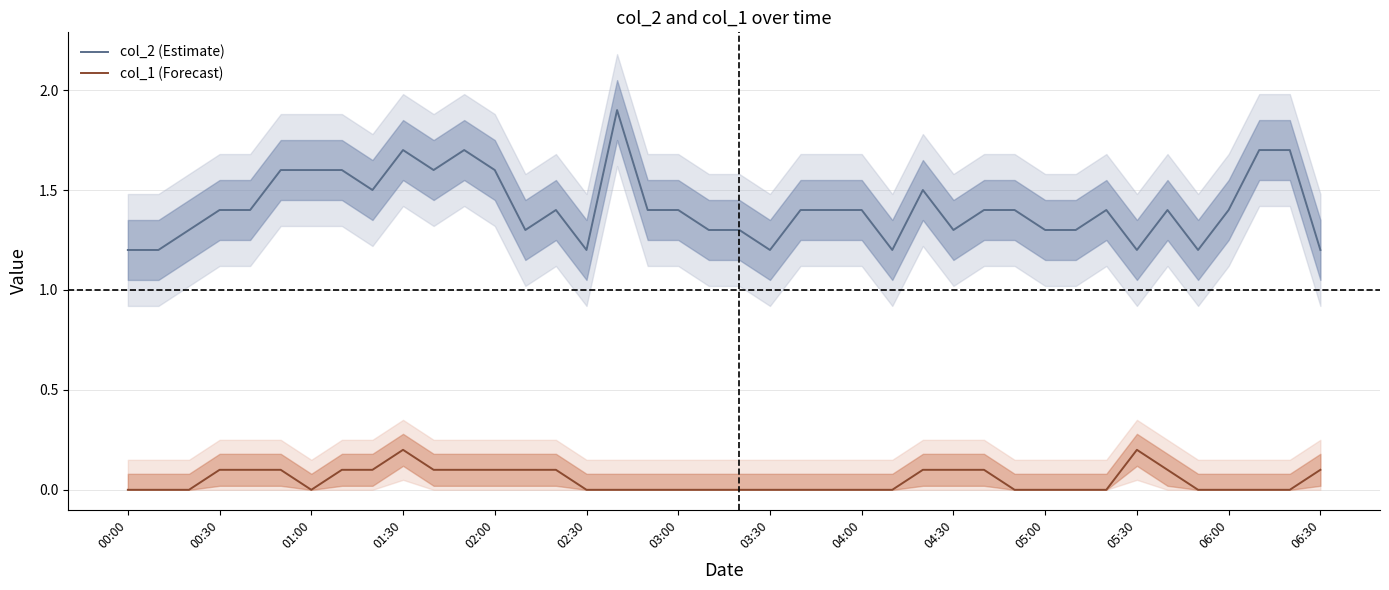

The col_2 (Estimate) series shows 1.2 at 06:30. True or false?

True